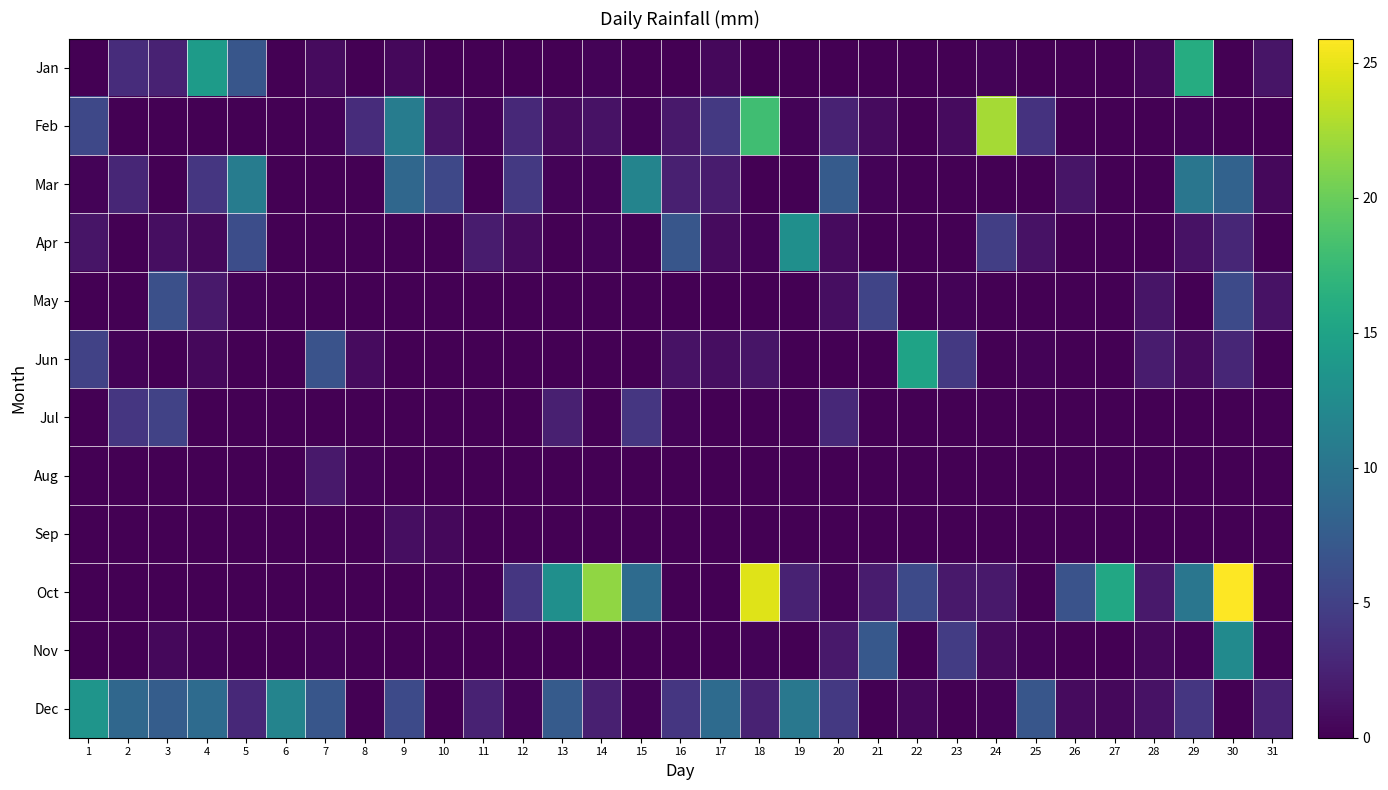

How many categories are shown in the chart?

31